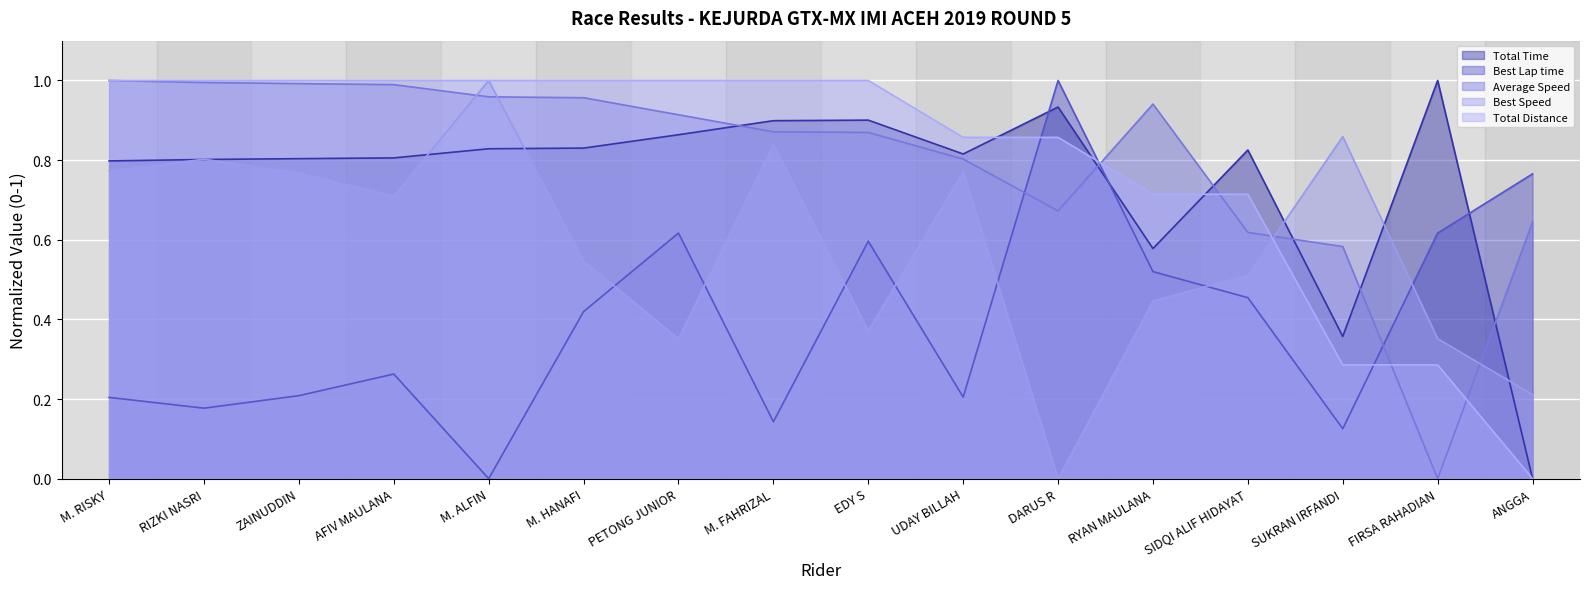

List the labels in order of Best Speed value, largest first.

M. ALFIN, SUKRAN IRFANDI, M. FAHRIZAL, RIZKI NASRI, M. RISKY, UDAY BILLAH, ZAINUDDIN, AFIV MAULANA, M. HANAFI, SIDQI ALIF HIDAYAT, RYAN MAULANA, EDY S, PETONG JUNIOR, FIRSA RAHADIAN, ANGGA, DARUS R